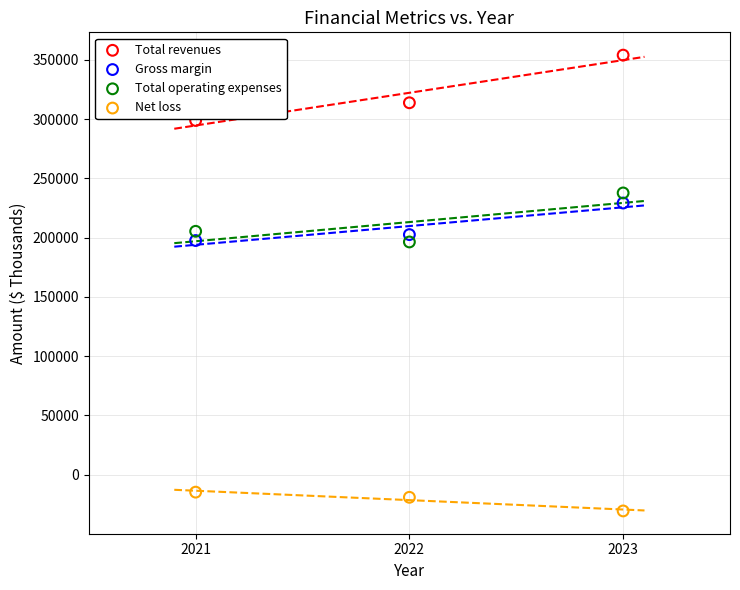

Across all data points, what is the range of Y values (max minus min)?

384694